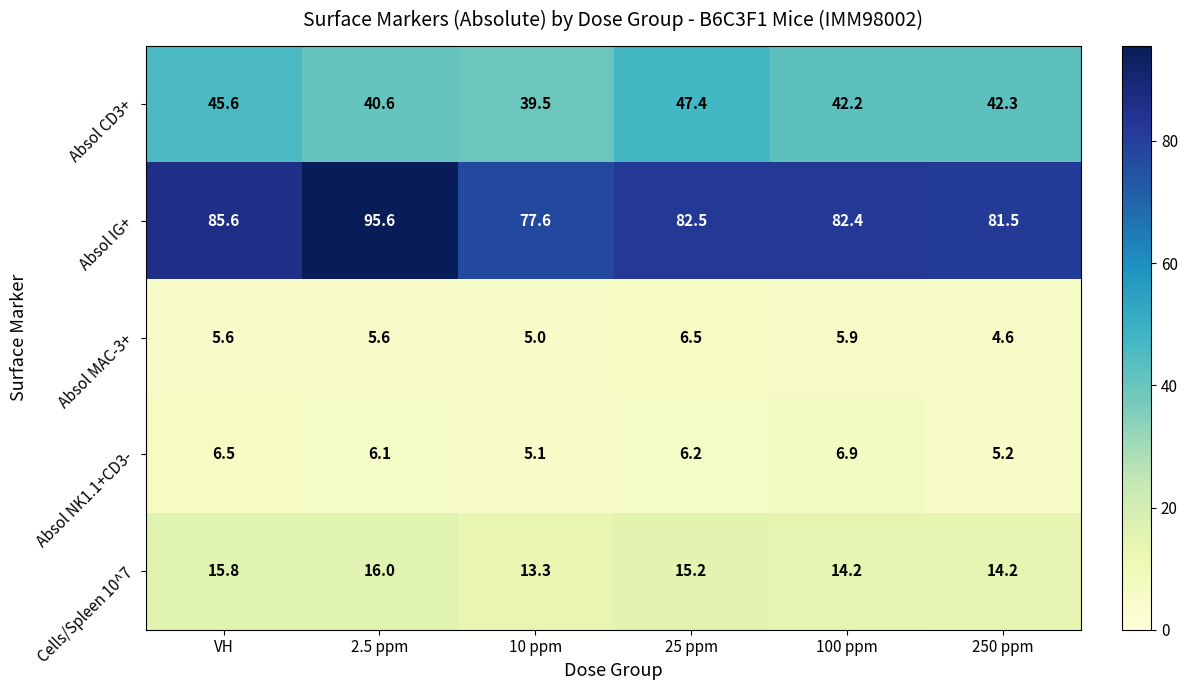

What is the maximum value shown in the chart?

95.6